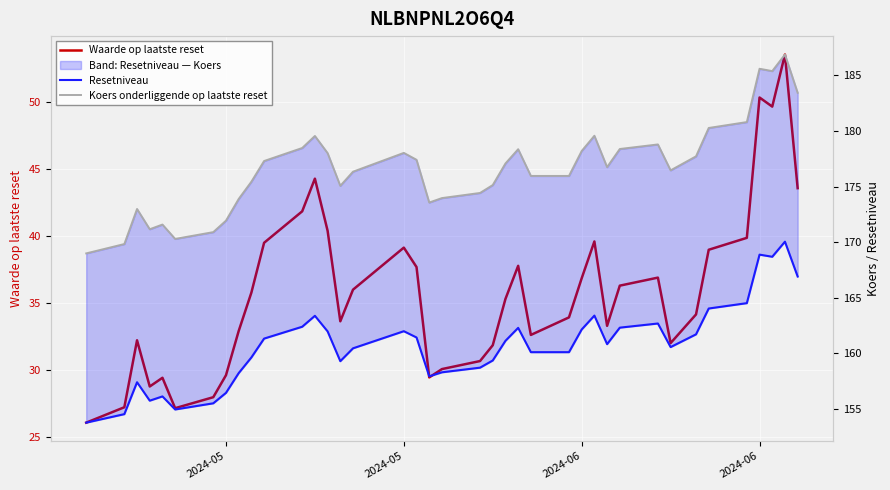

What is the difference between the maximum and second lowest values in the Koers onderliggende op laatste reset series?

17.0